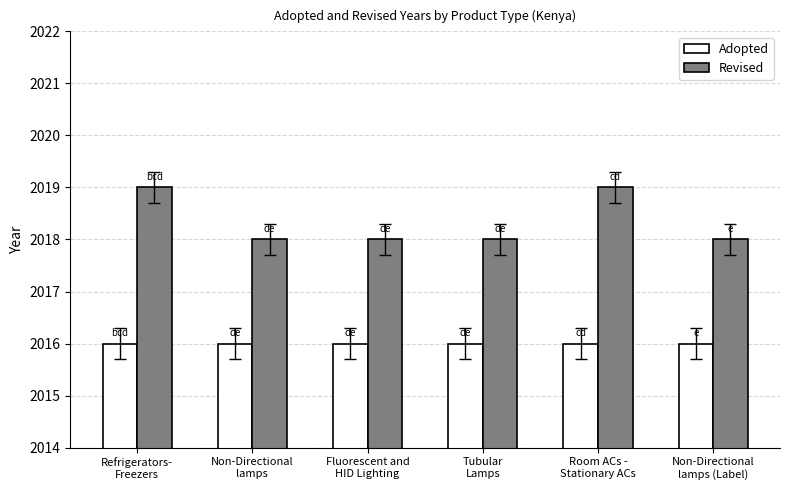

What is the maximum value for Revised?

2019